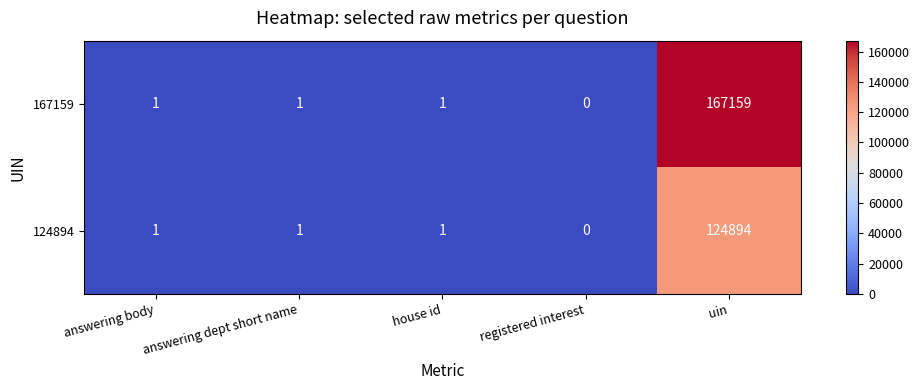

Which series has the widest spread of values?

167159